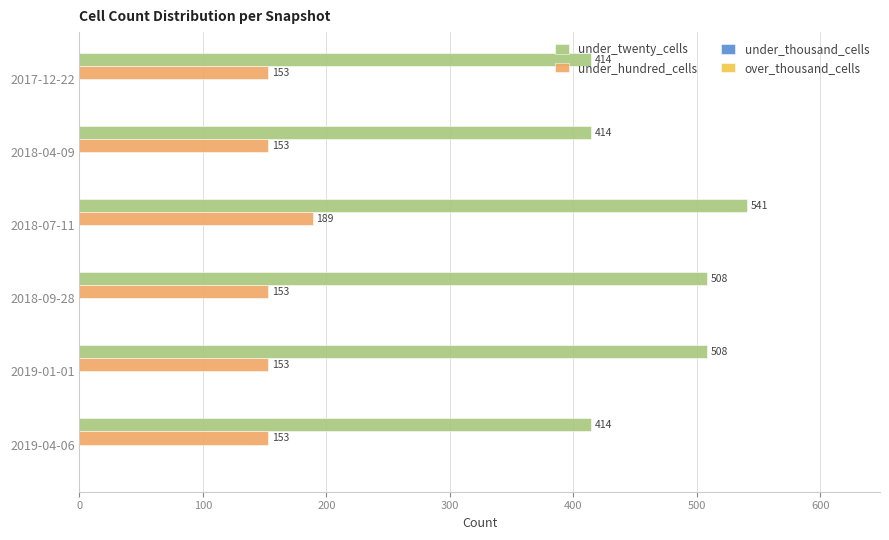

What is the sum of the under_hundred_cells values at 2018-07-11 and 2019-01-01?

342